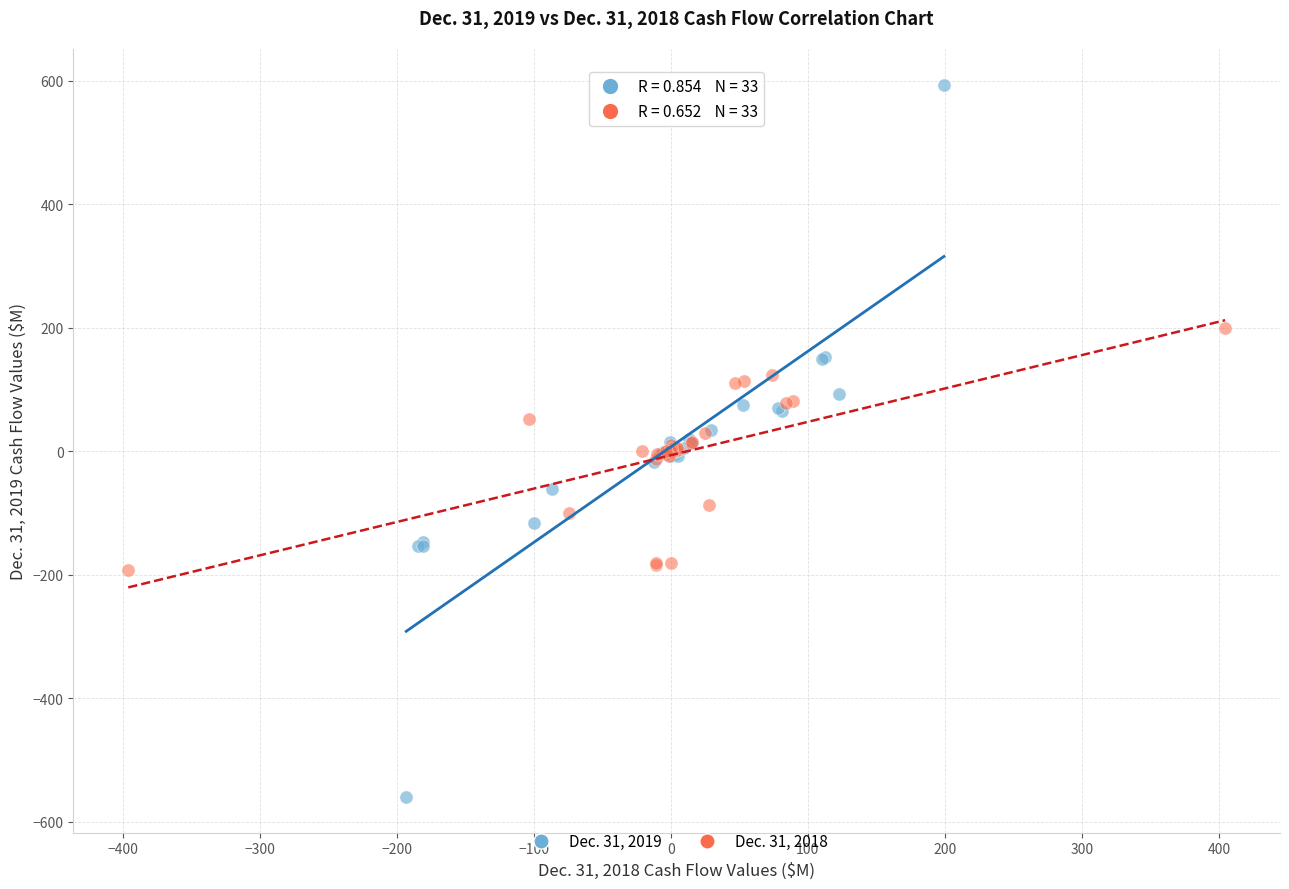

What are all the series names shown in the legend?

Dec. 31, 2019, Dec. 31, 2018